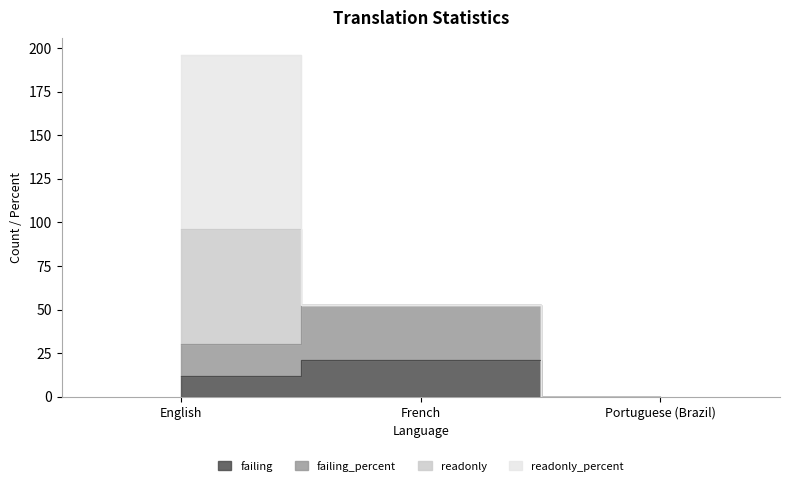

List the labels in order of failing_percent value, largest first.

French, English, Portuguese (Brazil)